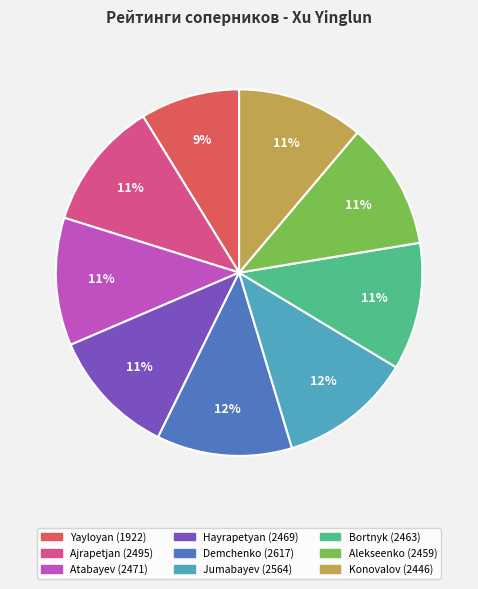

How many slices are in this pie chart?

9